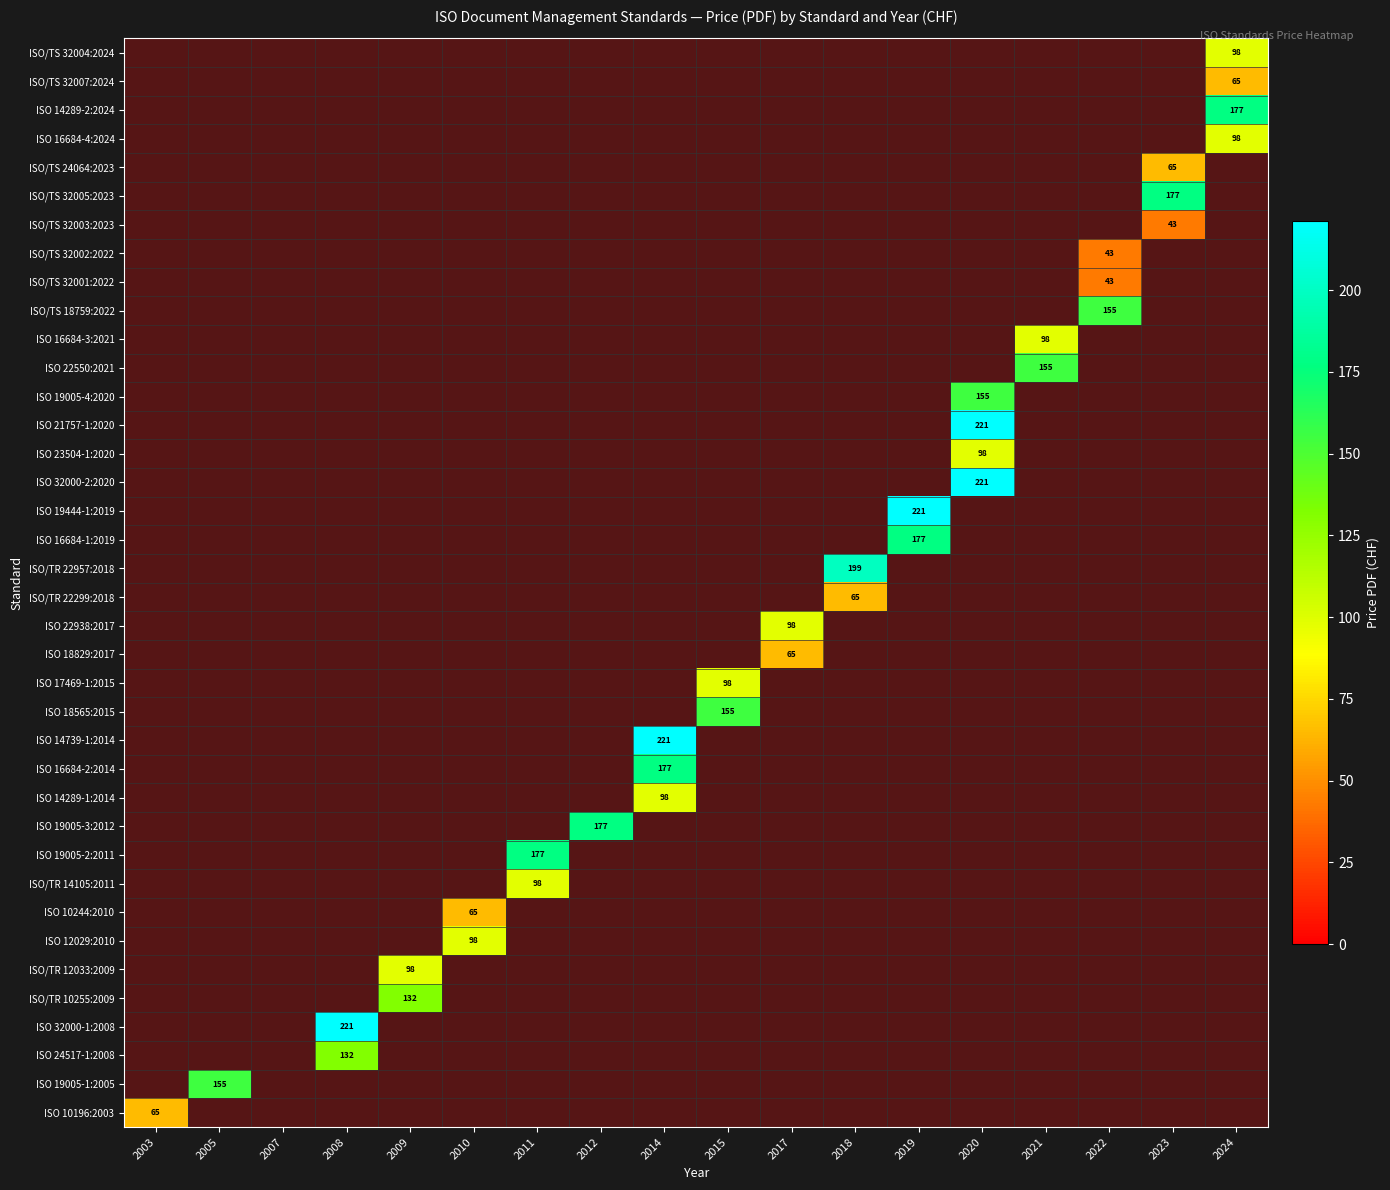

The value of ISO 16684-2:2014 at 2014 is 108. True or false?

False